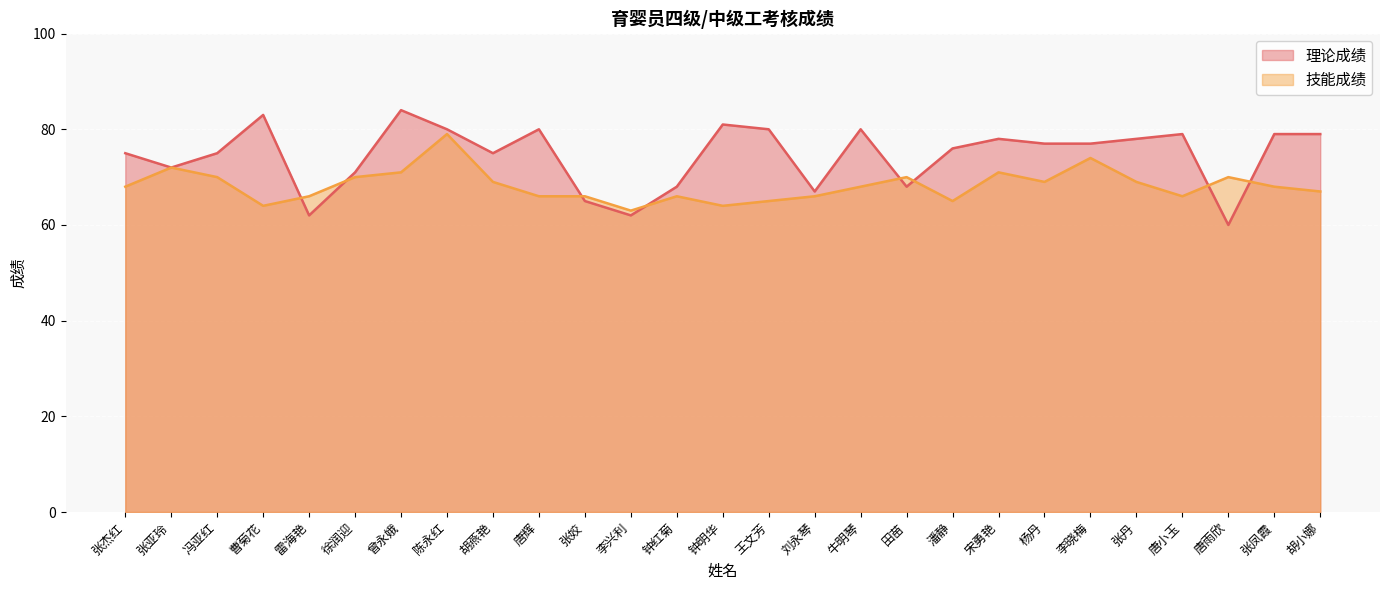

Rank the series by their maximum value, from highest to lowest.

理论成绩, 技能成绩